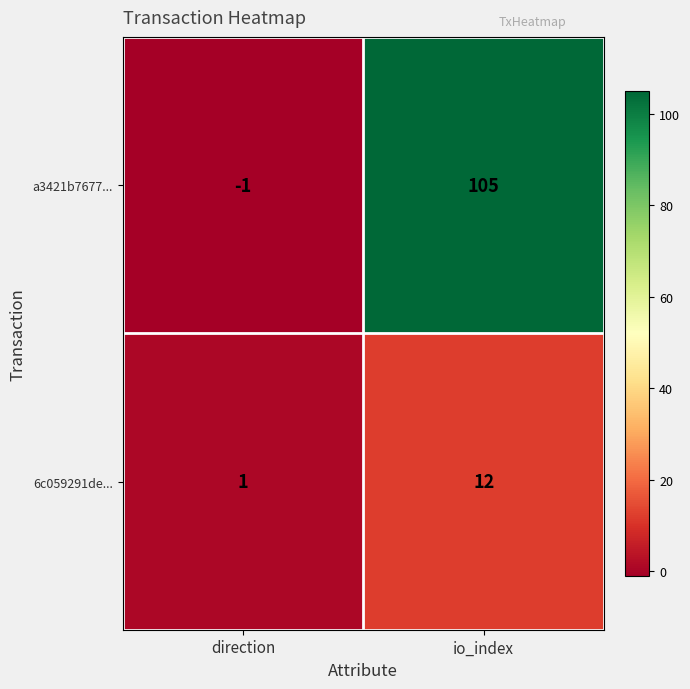

At which label is 6c059291de... closest to 6?

direction